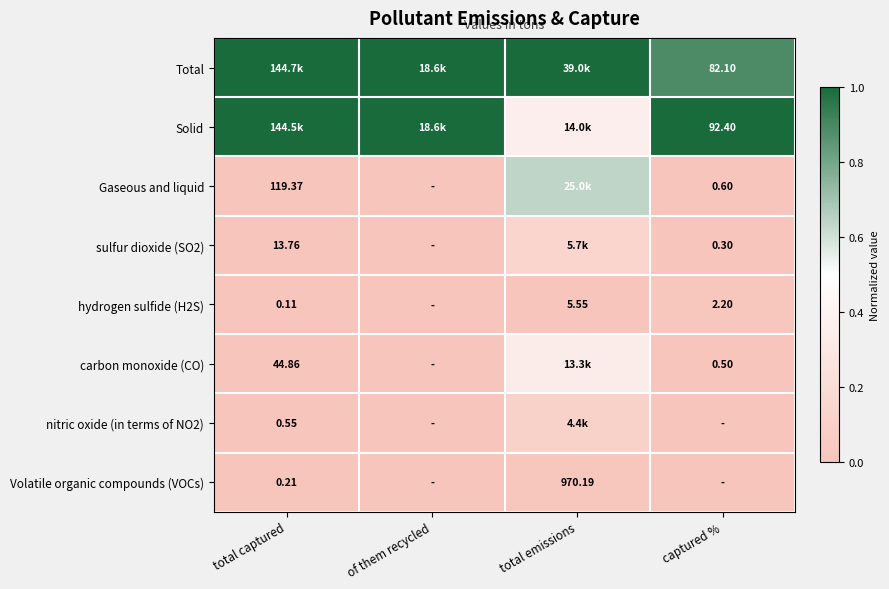

Is the value of sulfur dioxide (SO2) at total captured greater than the value of carbon monoxide (CO) at total captured?

No